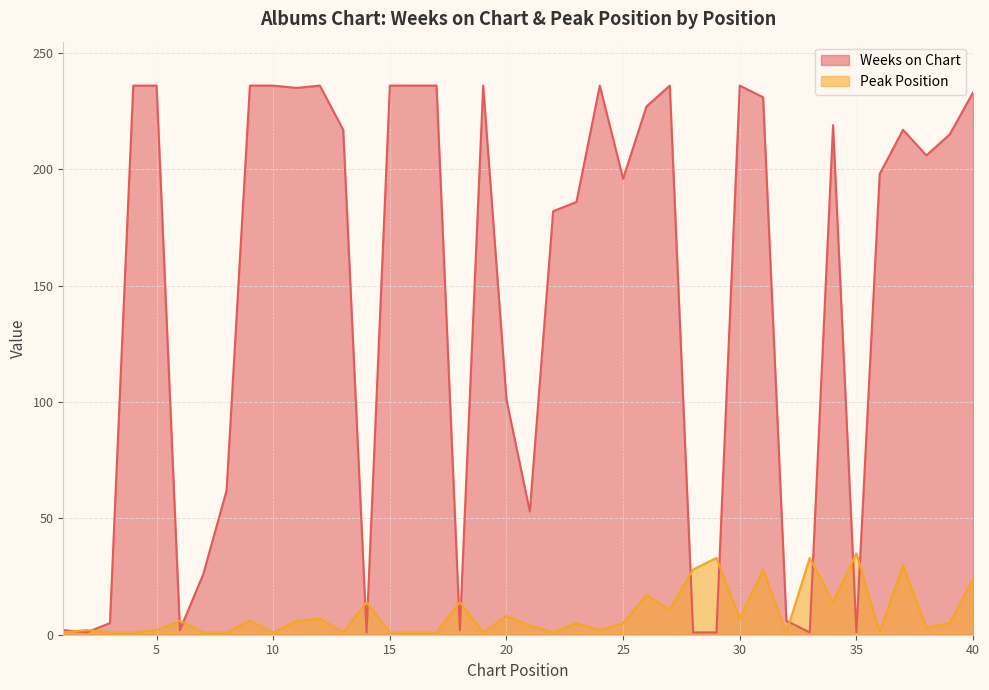

At which category is the sum across all series the highest?

31